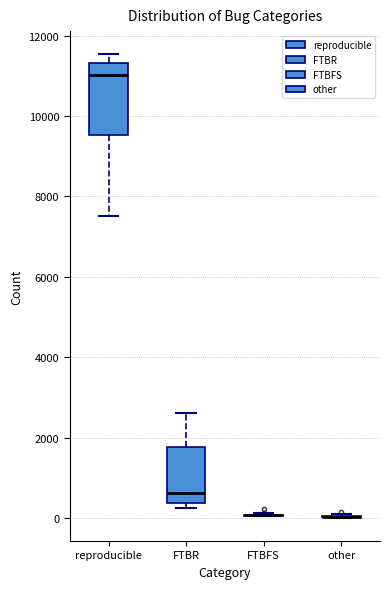

Reading left to right, transcribe this box plot: for each box, give where its median line is, the range the box spans, and where its two whiskers end, as read against the y-axis. The values are not printed on the chart, so give them approximately, as read against the axis.

reproducible: median 11000, box 9600 to 11400, whiskers 7600 to 11600
FTBR: median 600, box 400 to 1800, whiskers 200 to 2600
FTBFS: box collapsed to a line at 0, whiskers 0 to 200
other: box collapsed to a line at 0, whiskers 0 to 200